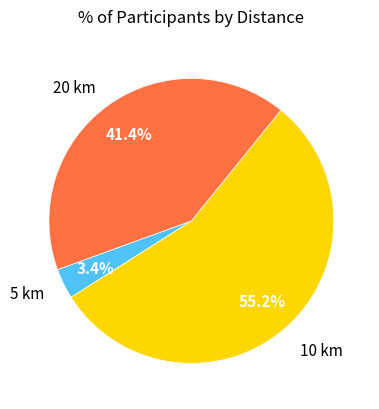

Combined, do 20 km and 5 km account for over 50%?

No